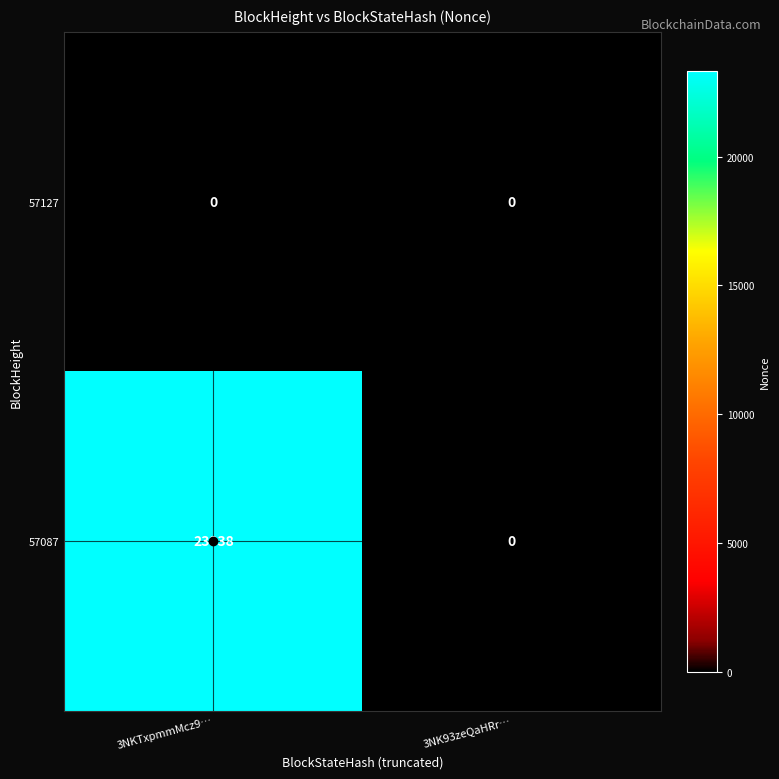

The 57087 series shows 38449 at 3NKTxpmmMcz9…. True or false?

False